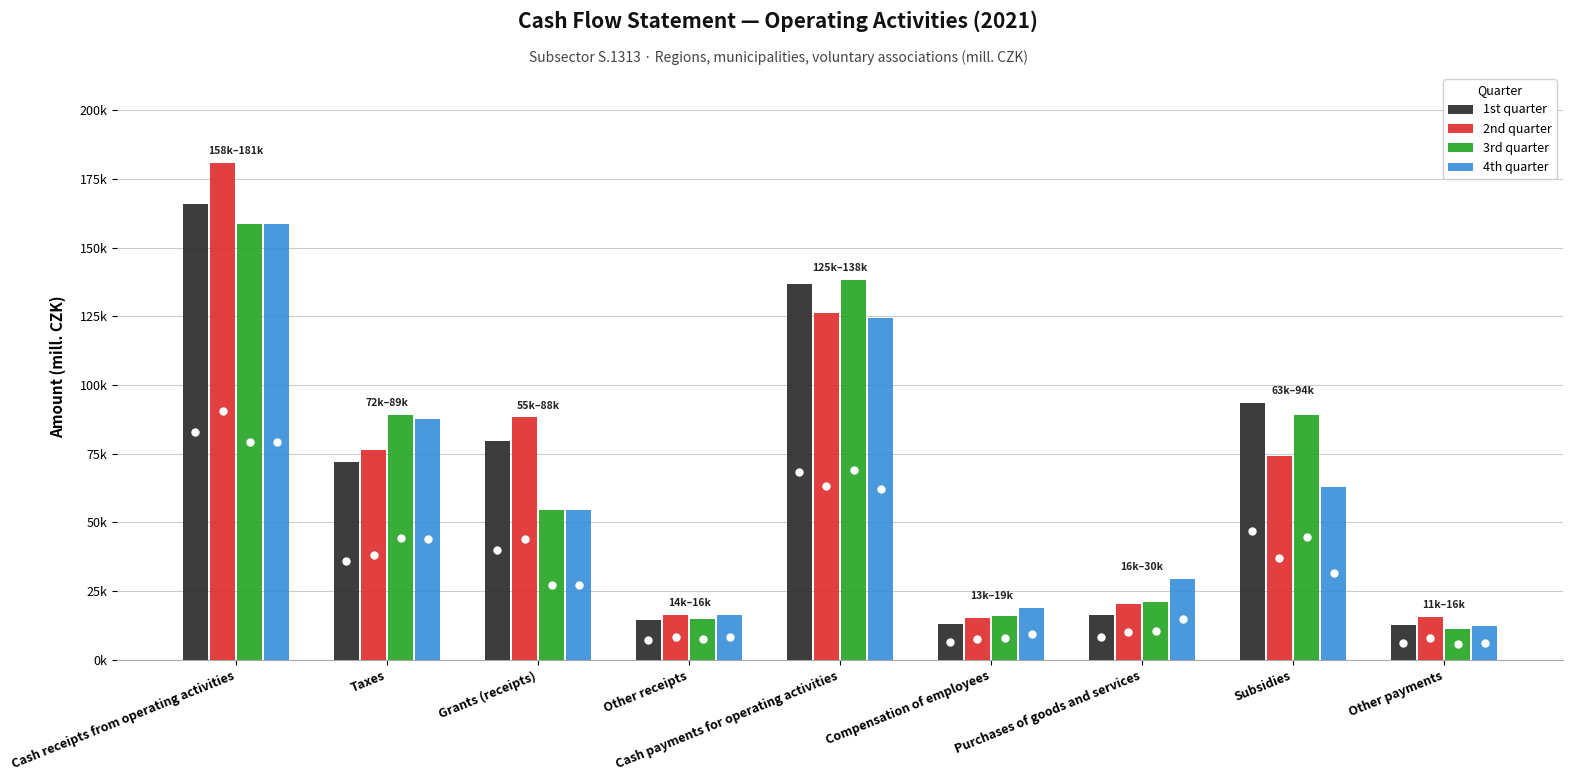

What is the label of the 7th bar from the right?

Grants (receipts)